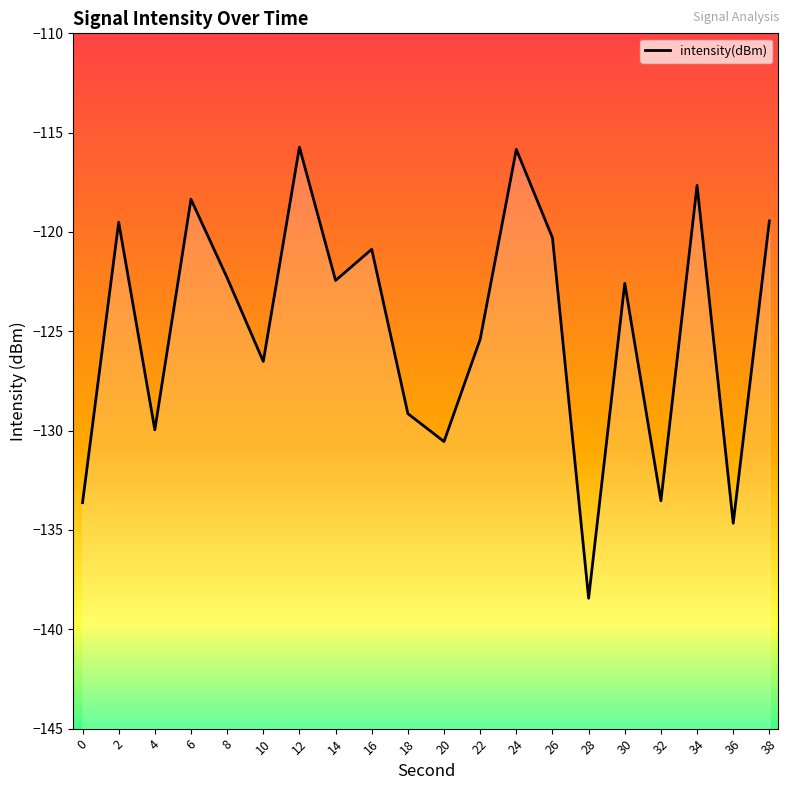

Is this an area chart (filled region under the line)?

No